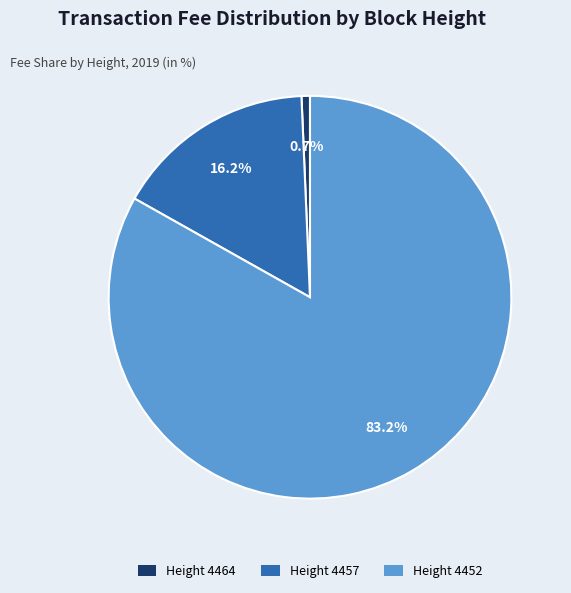

Does any single category account for the majority?

Yes